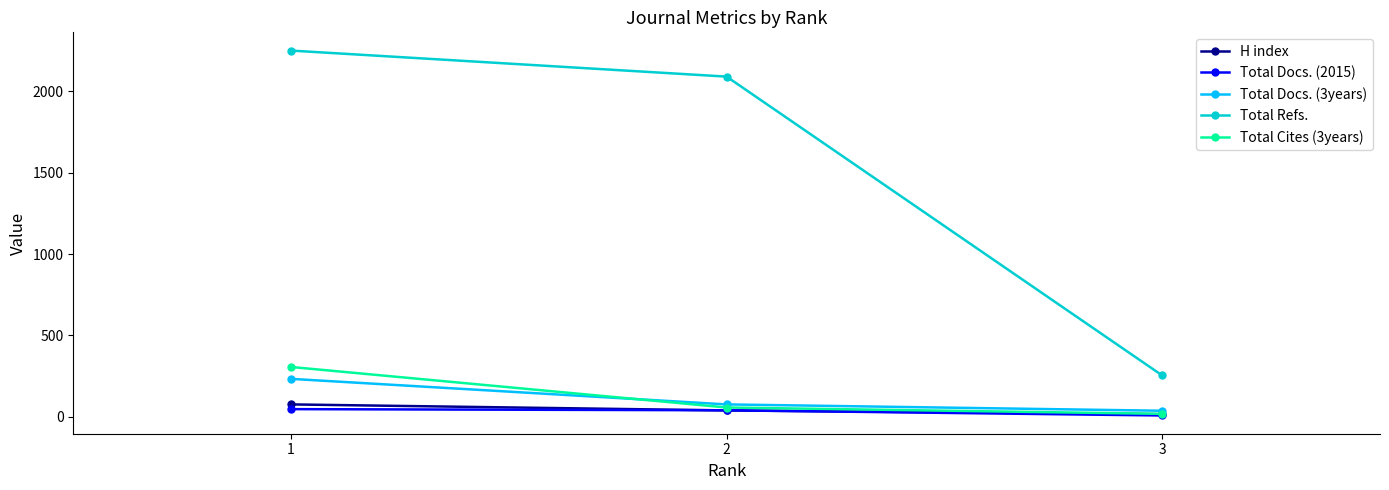

What is the value of the Total Cites (3years) point at the 1st from the left?

306